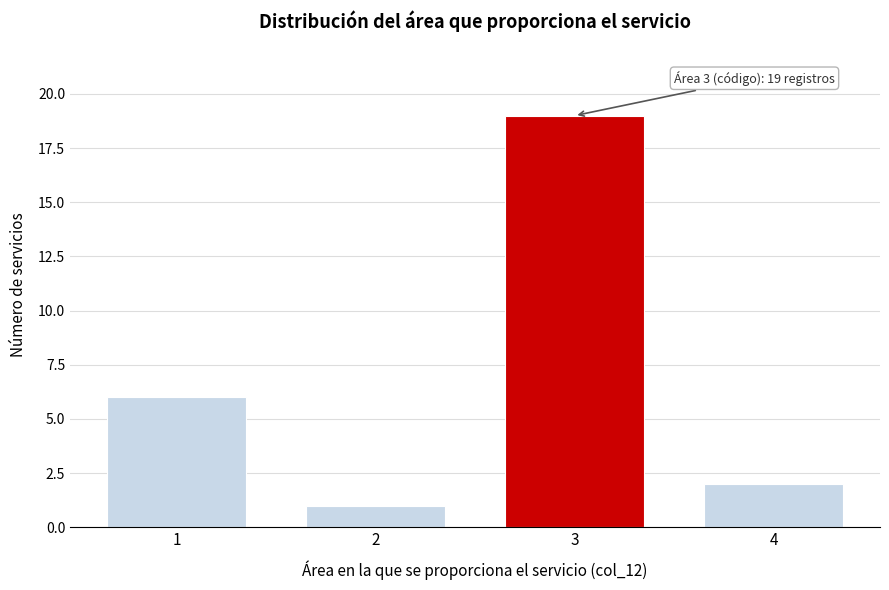

Reading right to left, list all the values displayed in this chart.

4=2	3=19	2=1	1=6